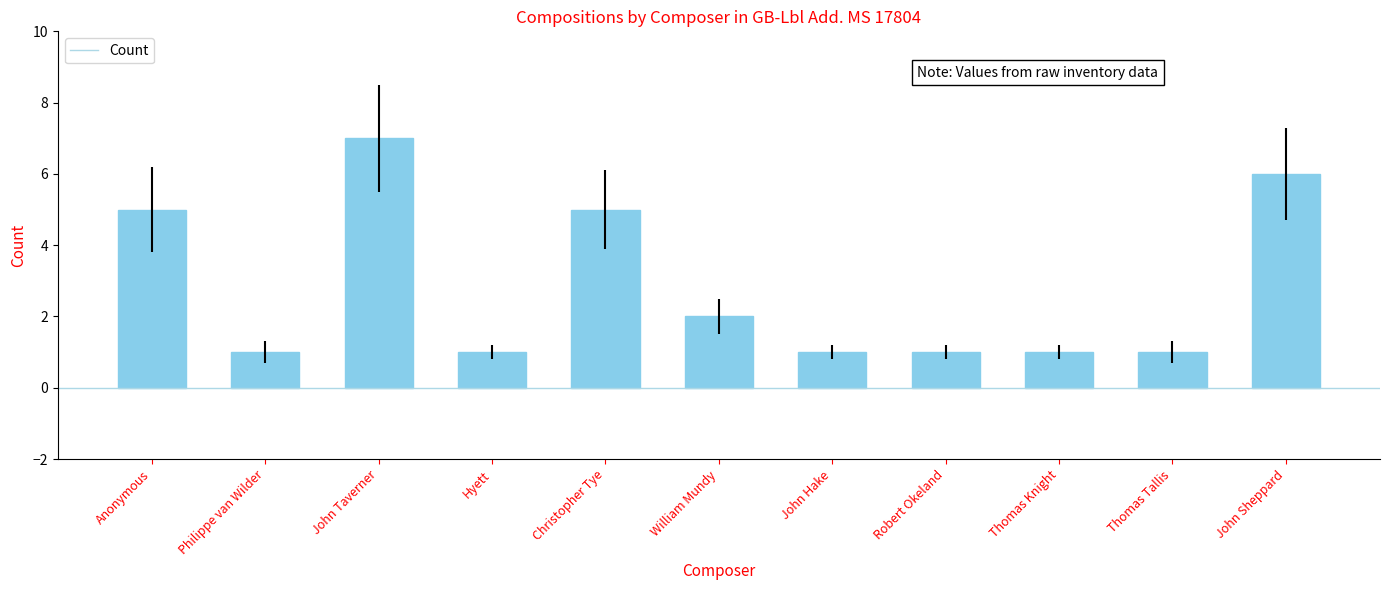

The value at Anonymous is 3. True or false?

False